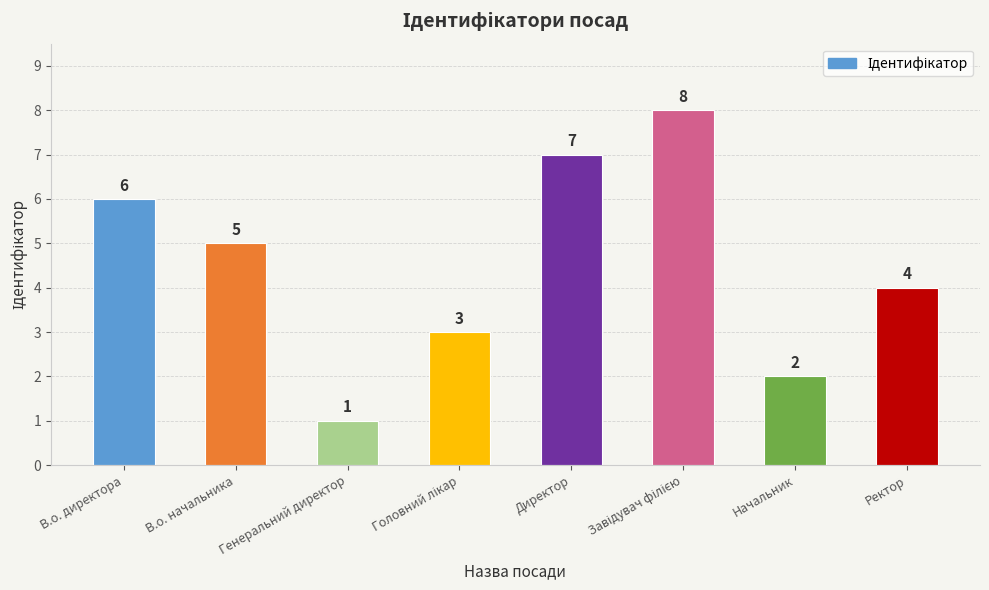

What is the difference between the values at В.о. начальника and Директор?

2